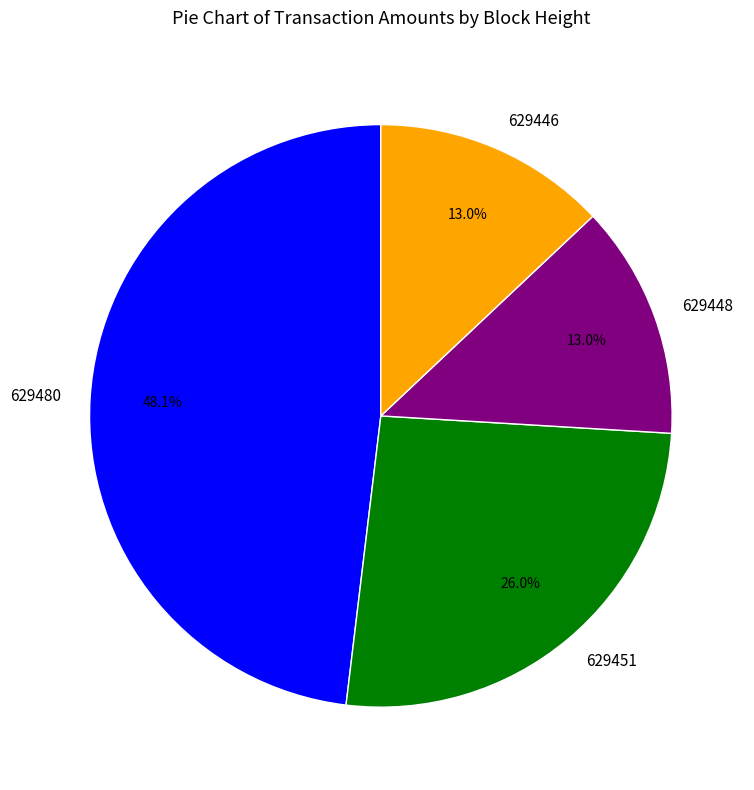

To the nearest percent, what percentage of the pie is 629480?

48%